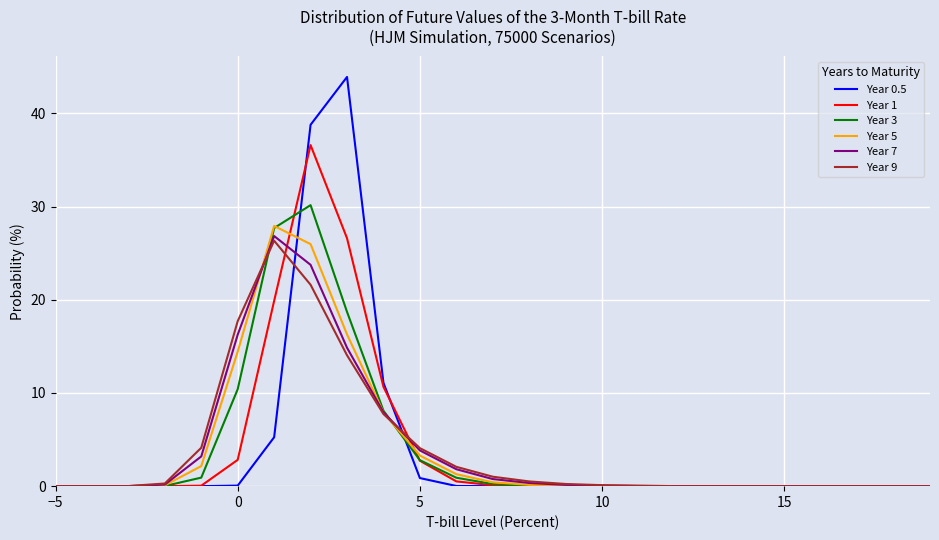

Which series has the widest spread of values?

Year 0.5